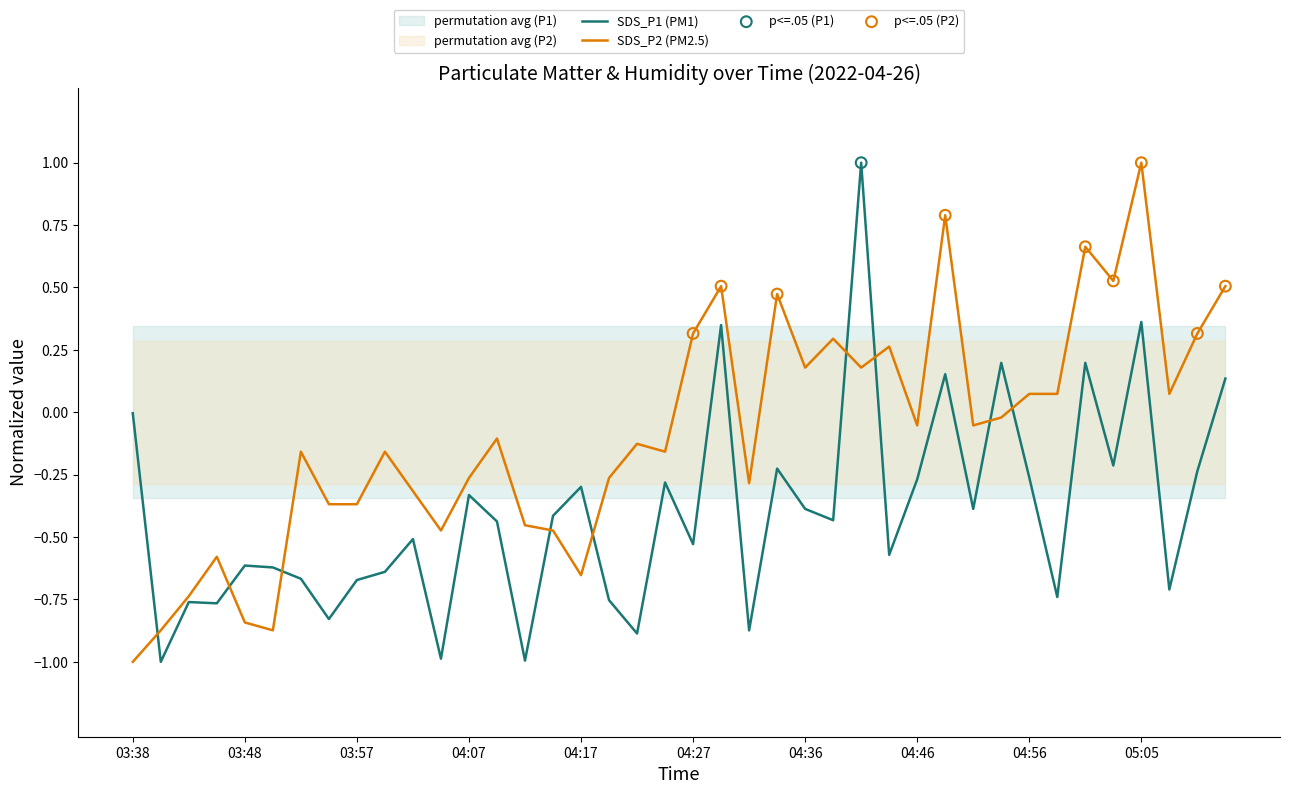

What is the lowest value of the SDS_P2 (PM2.5) series?

-1.0